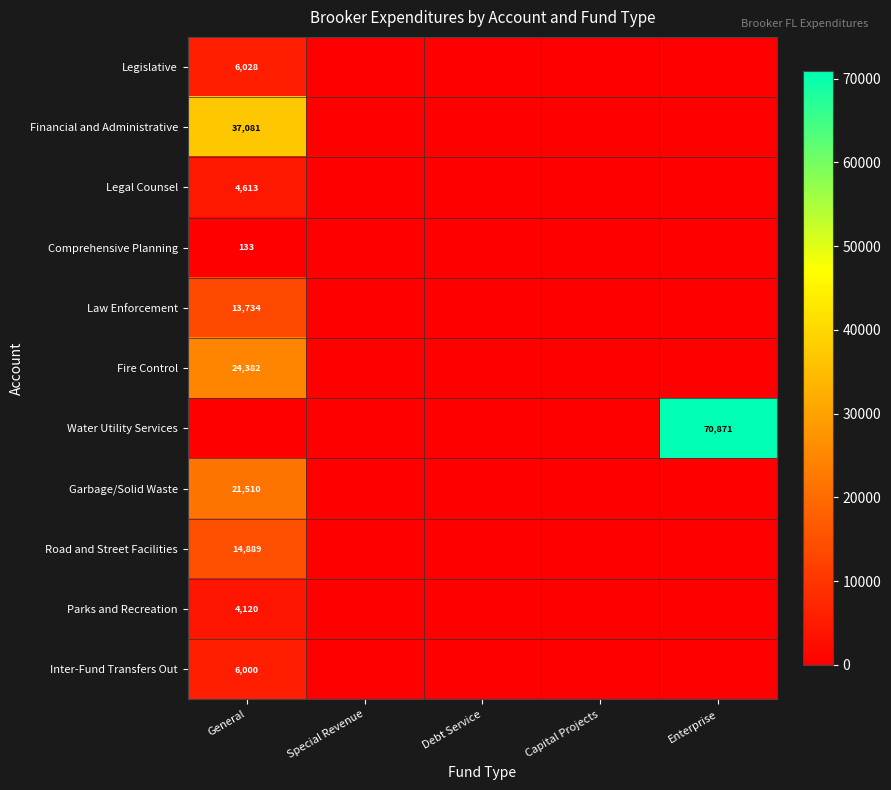

Is it true that Fire Control equals 24382 at General?

True